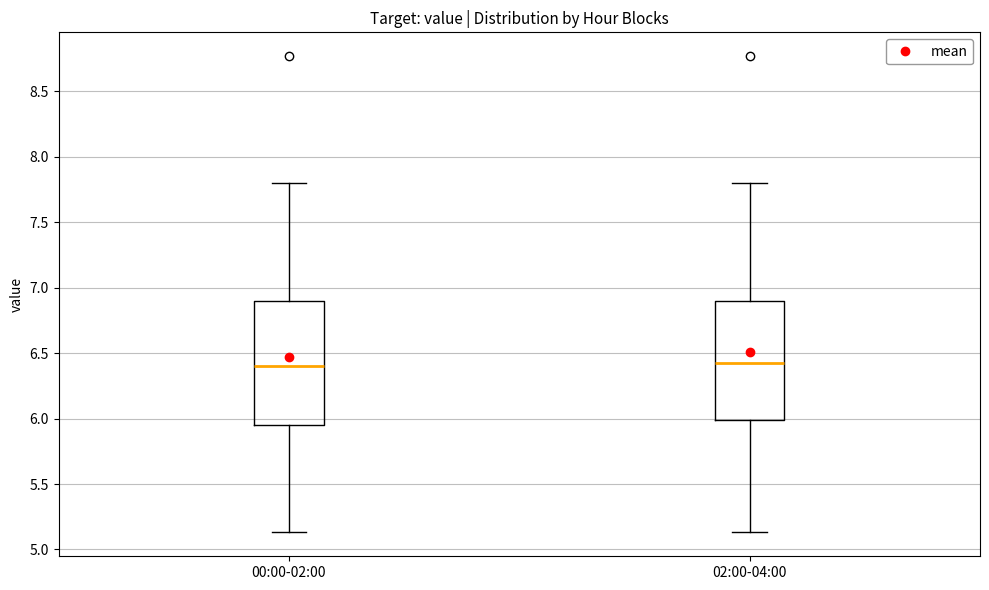

Reading left to right, read every box against the y-axis: the position of its median line, the range the box covers, and the ends of its whiskers. The values are not printed on the chart, so give them approximately, as read against the axis.

00:00-02:00: median 6.40, box 5.95 to 6.90, whiskers 5.15 to 7.80
02:00-04:00: median 6.45, box 6.00 to 6.90, whiskers 5.15 to 7.80